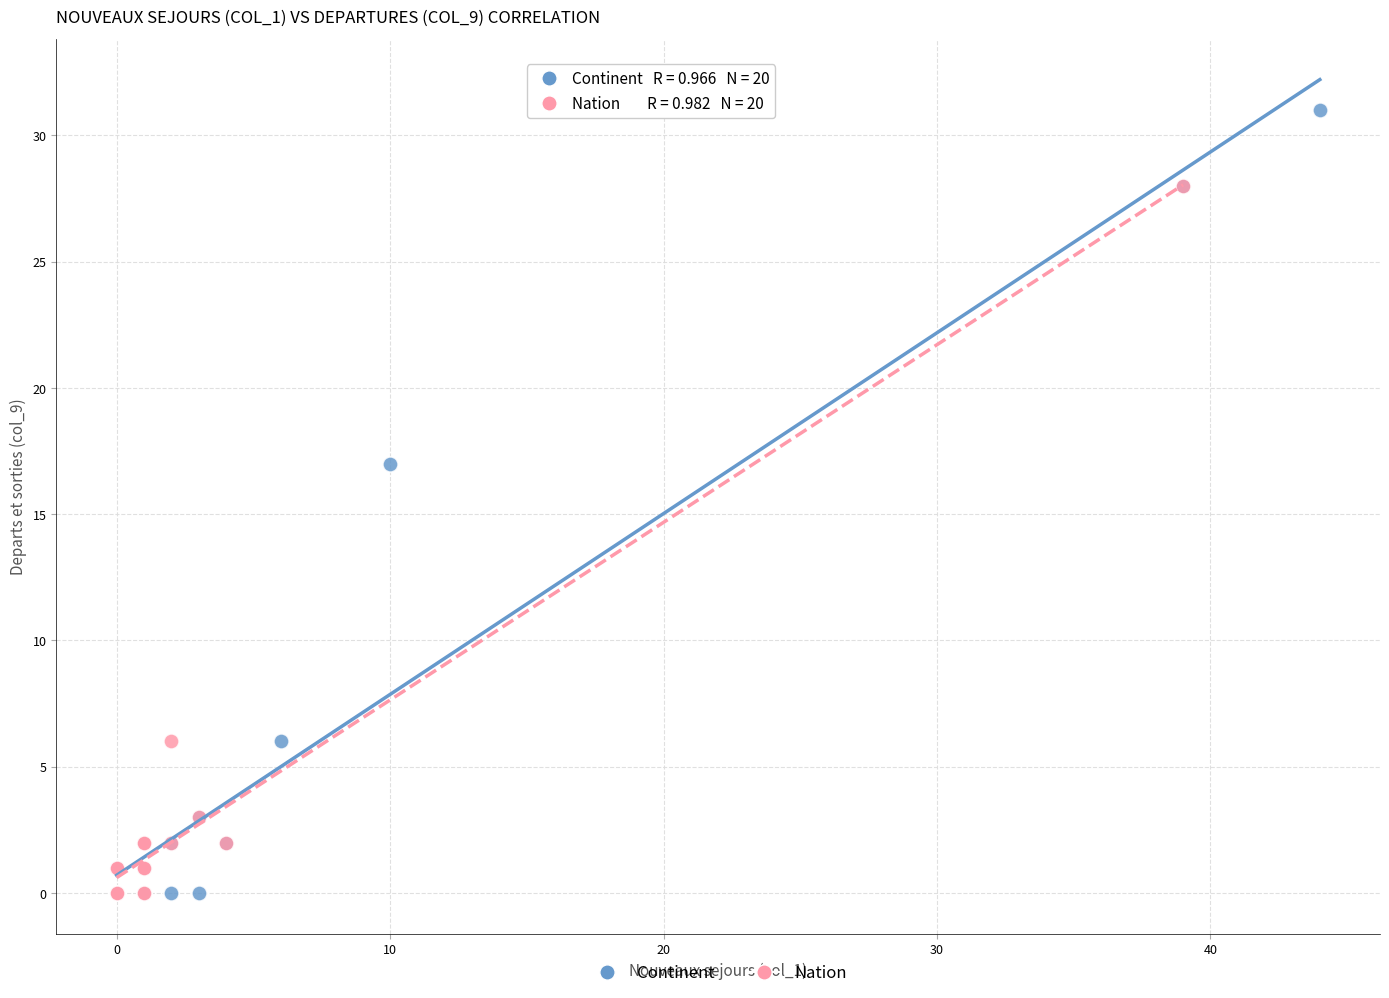

What are all the series names shown in the legend?

Continent, Nation